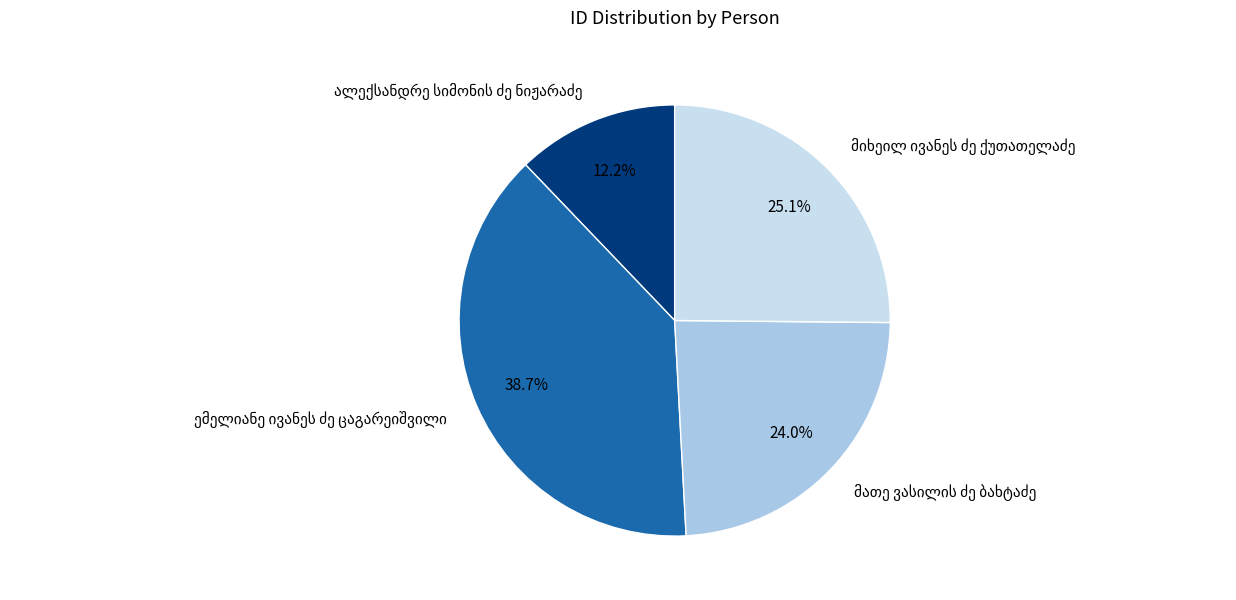

Is there a majority slice in this chart?

No